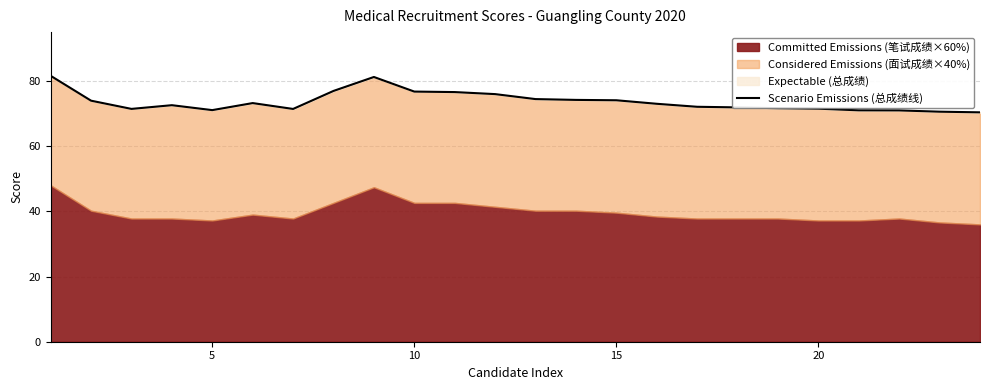

The value at 16 is 30.3. True or false?

False